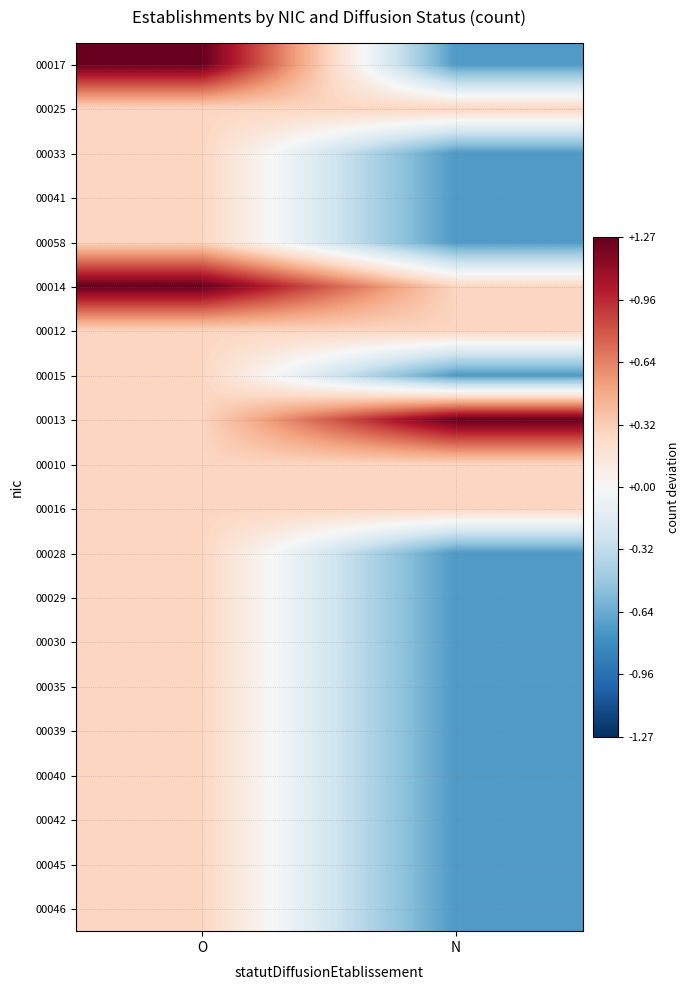

Reading right to left, list all the values displayed in this chart.

00017: N=-0.7	O=1.3
00025: N=0.3	O=0.3
00033: N=-0.7	O=0.3
00041: N=-0.7	O=0.3
00058: N=-0.7	O=0.3
00014: N=0.3	O=1.3
00012: N=0.3	O=0.3
00015: N=-0.7	O=0.3
00013: N=1.3	O=0.3
00010: N=0.3	O=0.3
00016: N=0.3	O=0.3
00028: N=-0.7	O=0.3
00029: N=-0.7	O=0.3
00030: N=-0.7	O=0.3
00035: N=-0.7	O=0.3
00039: N=-0.7	O=0.3
00040: N=-0.7	O=0.3
00042: N=-0.7	O=0.3
00045: N=-0.7	O=0.3
00046: N=-0.7	O=0.3